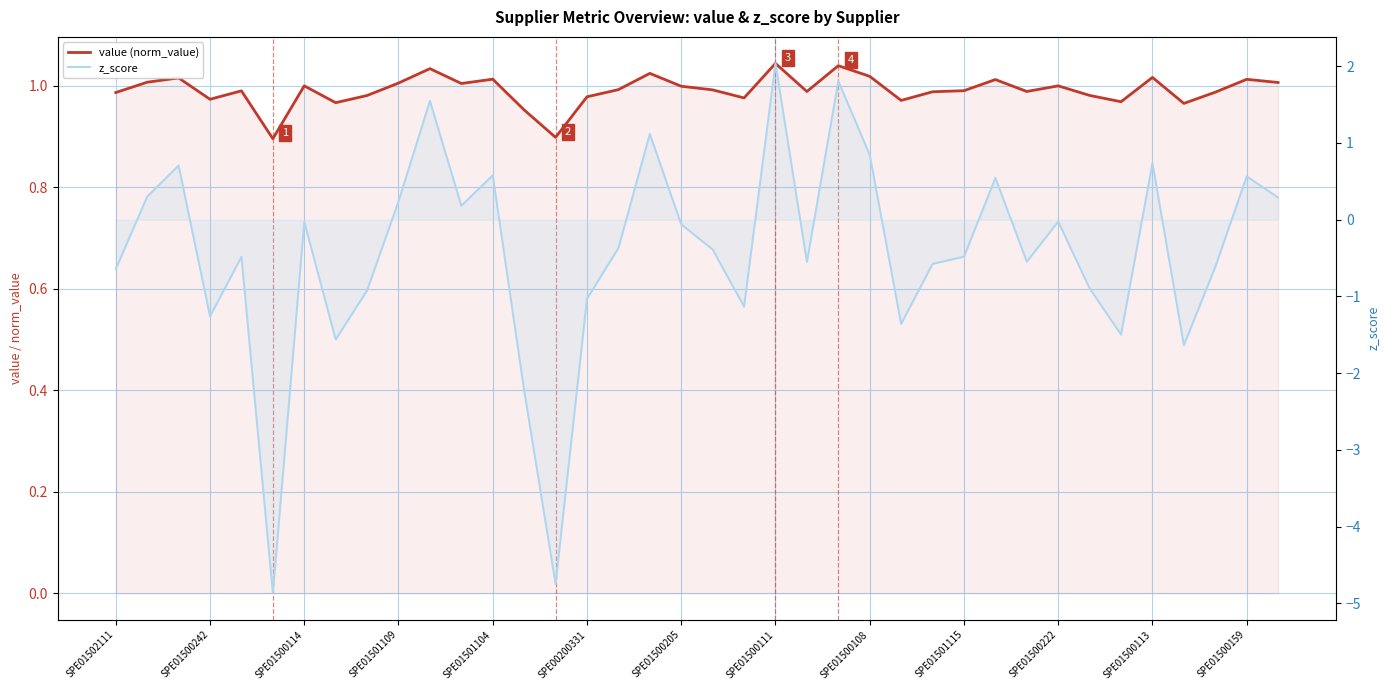

Between 26 and 22, which is larger?

22